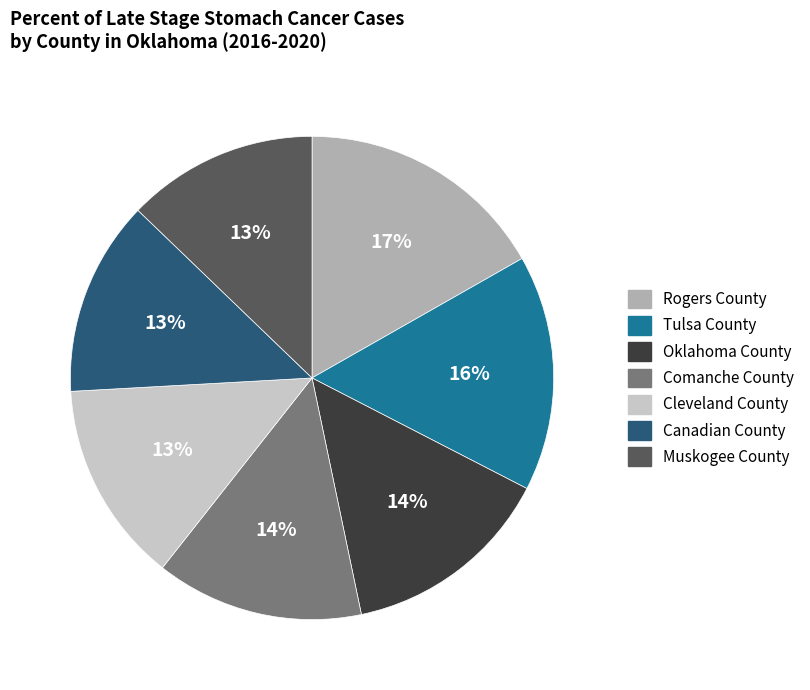

What is the ratio of the value at Comanche County to the value at Tulsa County?

0.9